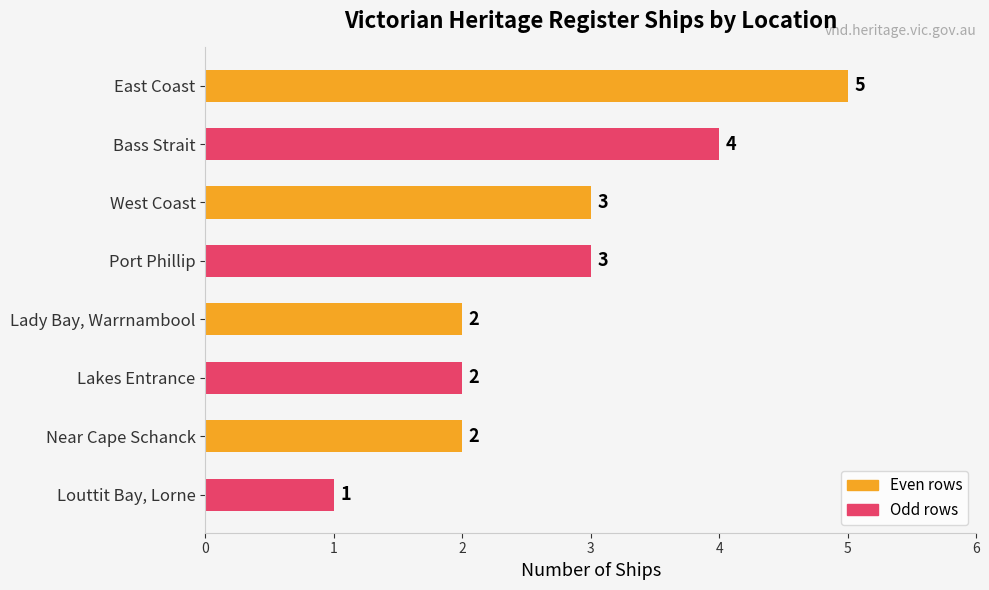

What is the difference between the maximum and minimum values?

4